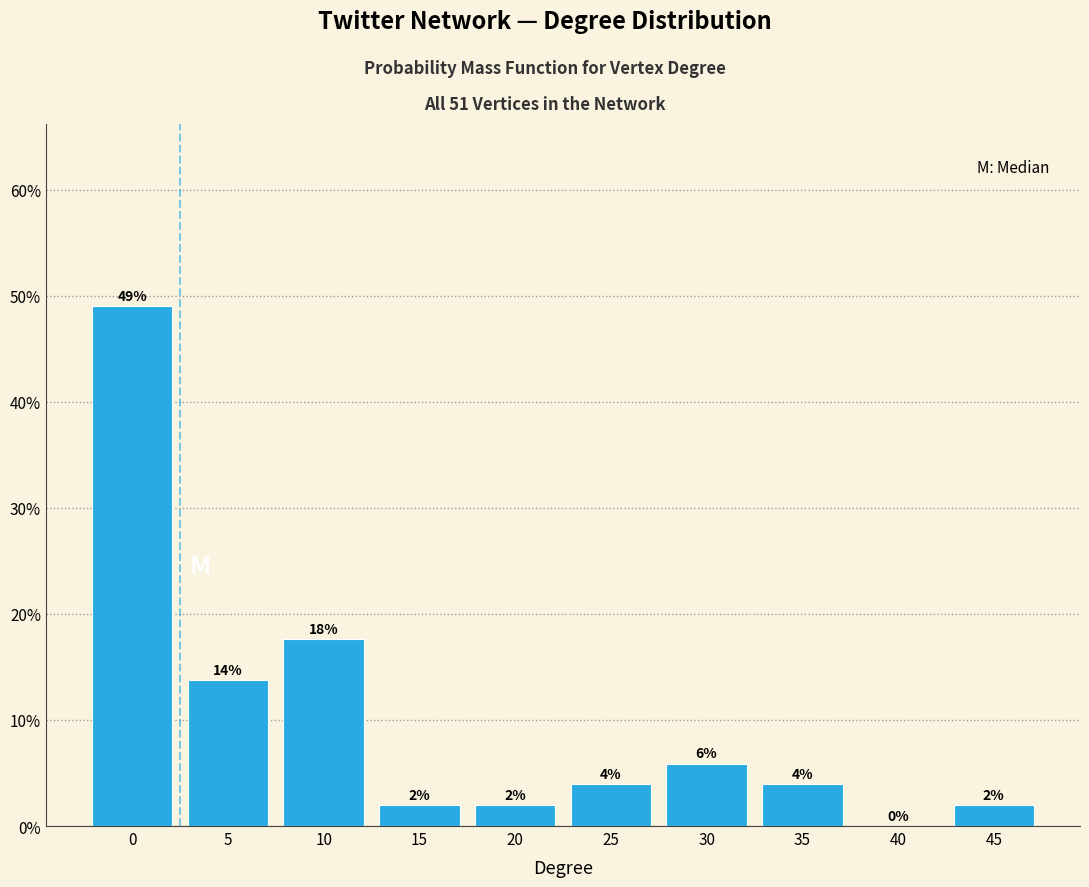

What is the greatest value displayed?

49.0